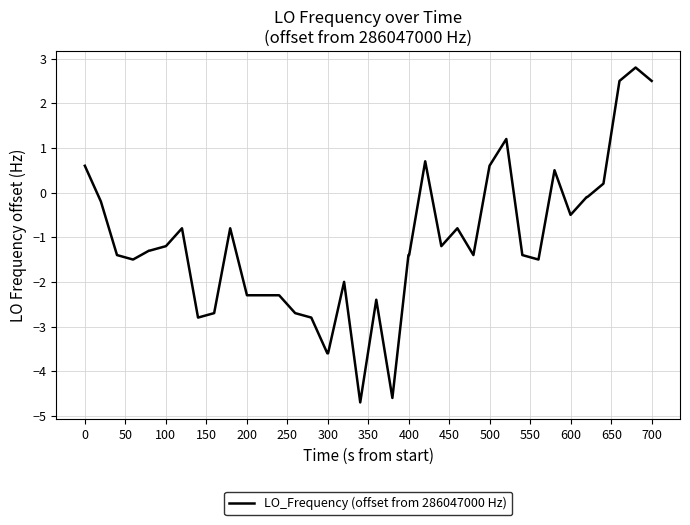

How many positive values are there?

9